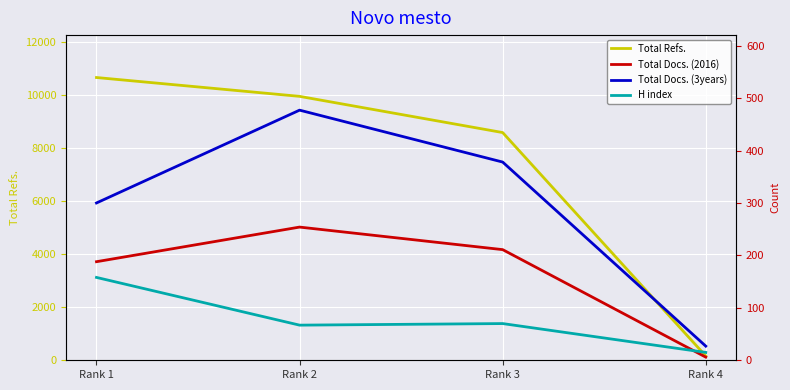

Read the H index value at Rank 3.

70